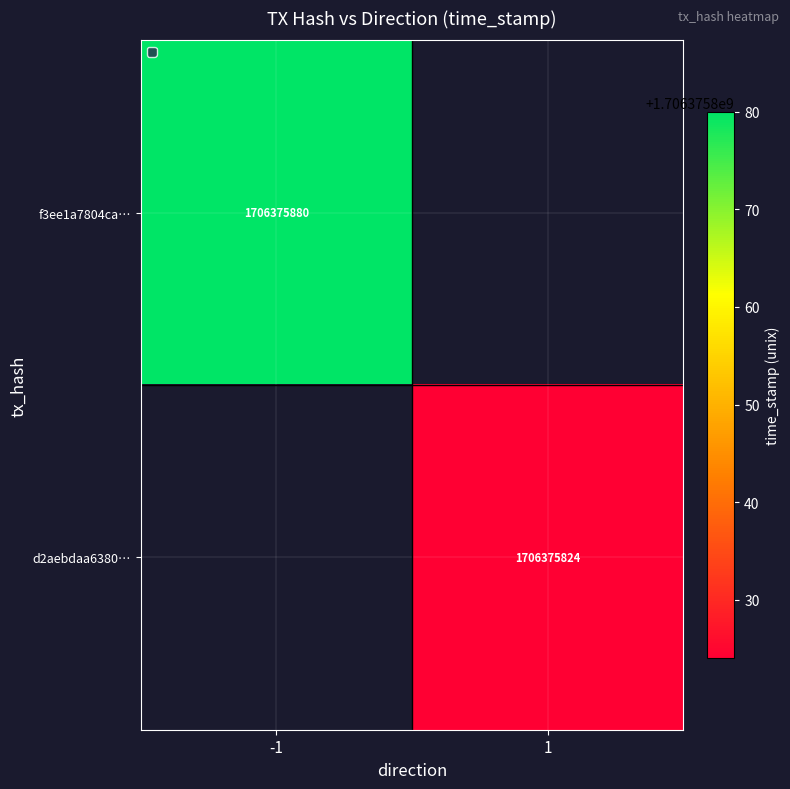

Is the value of d2aebdaa6380… at 1 greater than the value of f3ee1a7804ca… at -1?

No